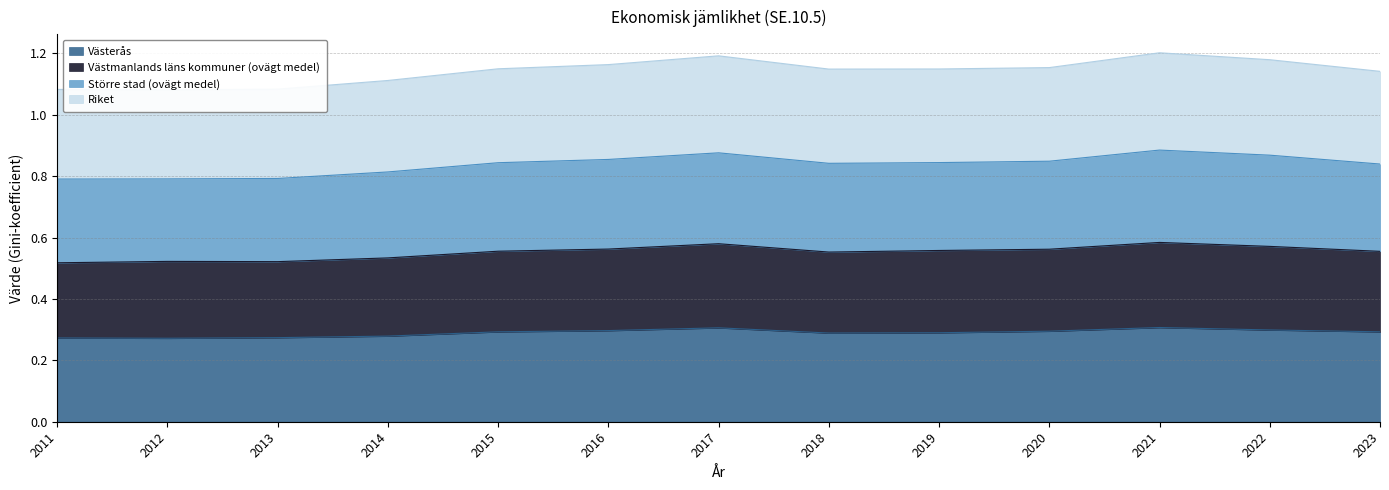

Is it true that Västerås equals 0.3 at 2015?

True